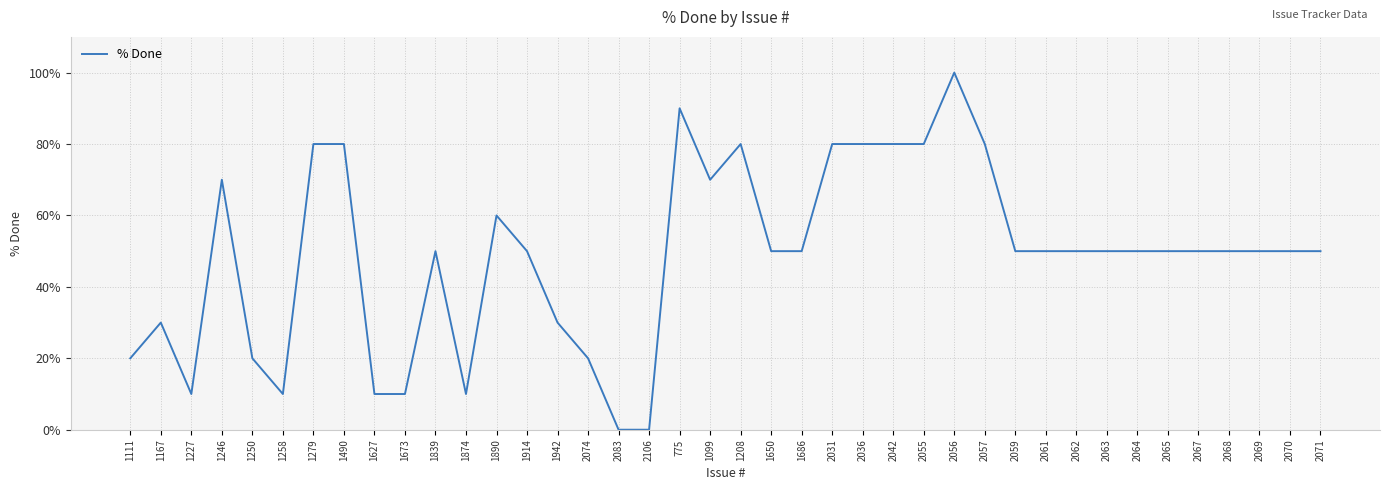

Read the value at 2063.

50